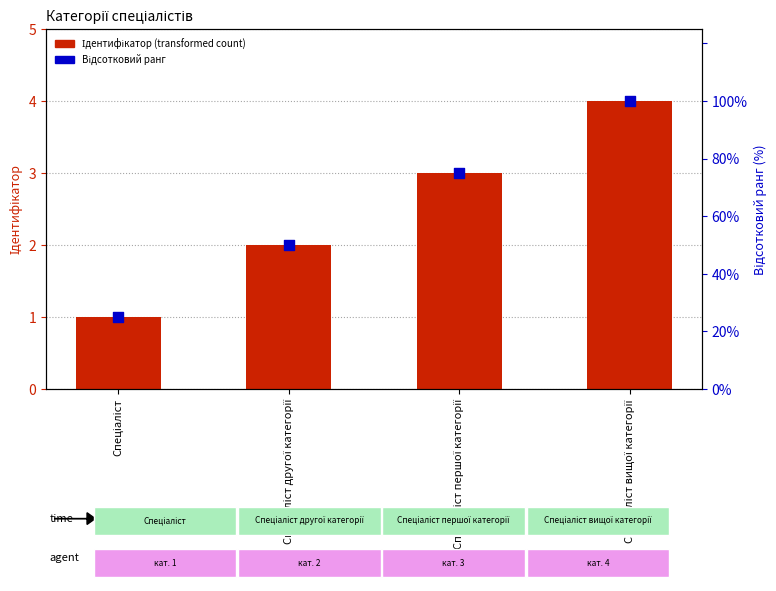

What is the total value across all series at Спеціаліст першої категорії?

78